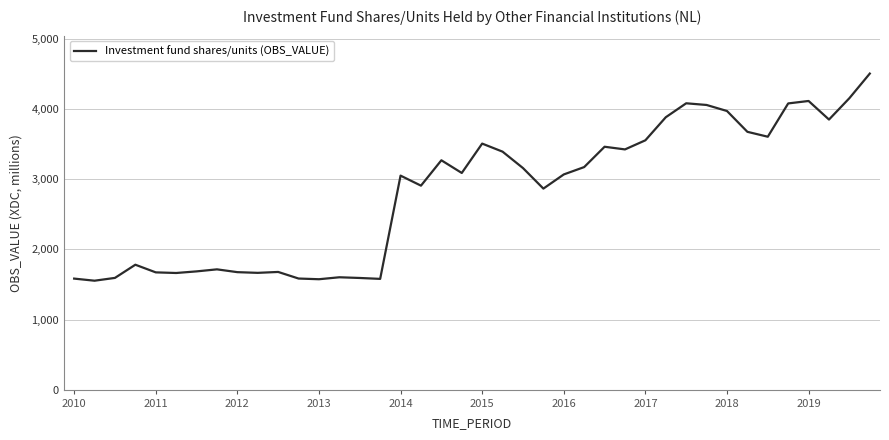

What is the difference between the maximum and minimum values?

2955